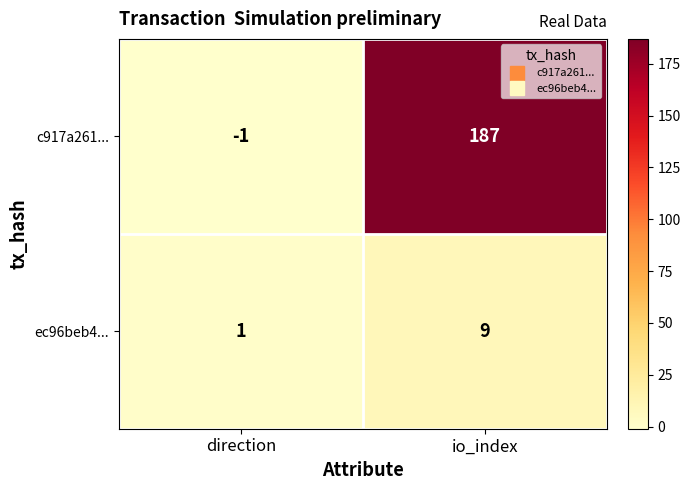

What is the sum of the c917a261... values at io_index and direction?

186